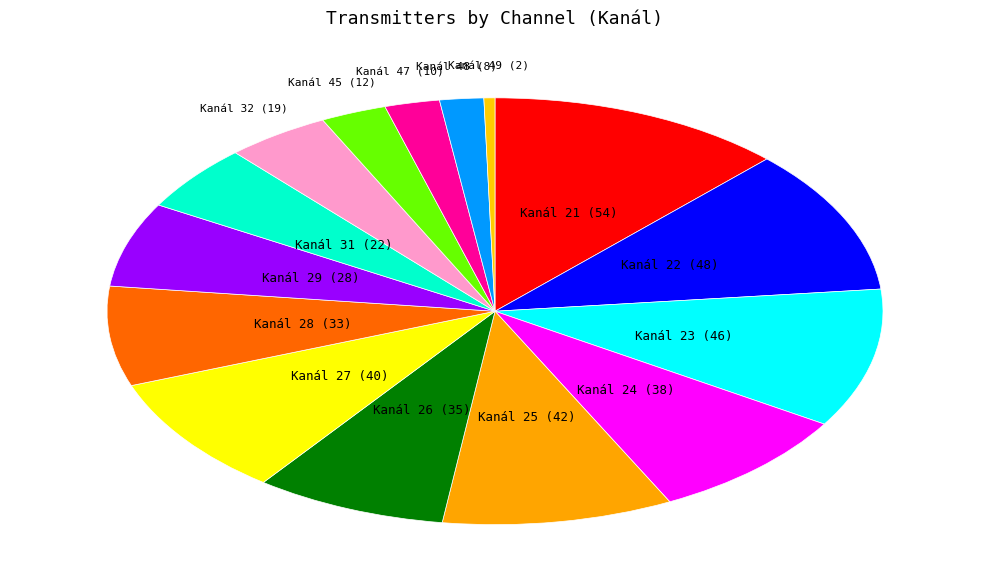

Is it true that Kanál 21 is 12% of the pie?

True